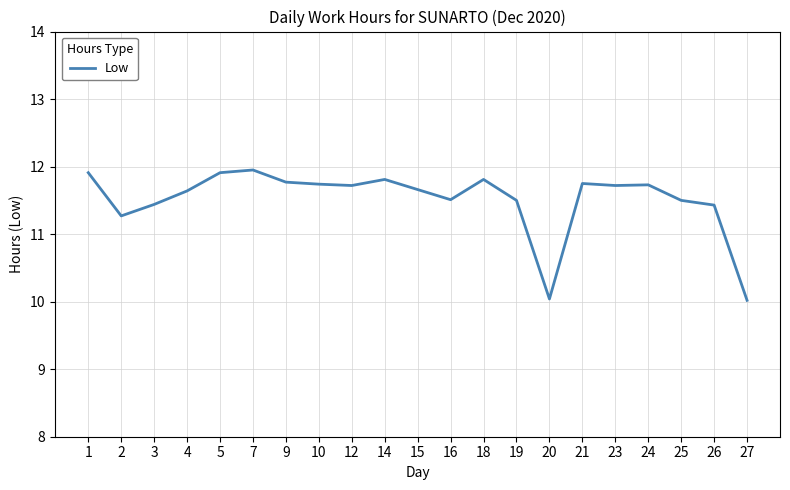

The chart shows a value of 11.6 at 4. True or false?

True